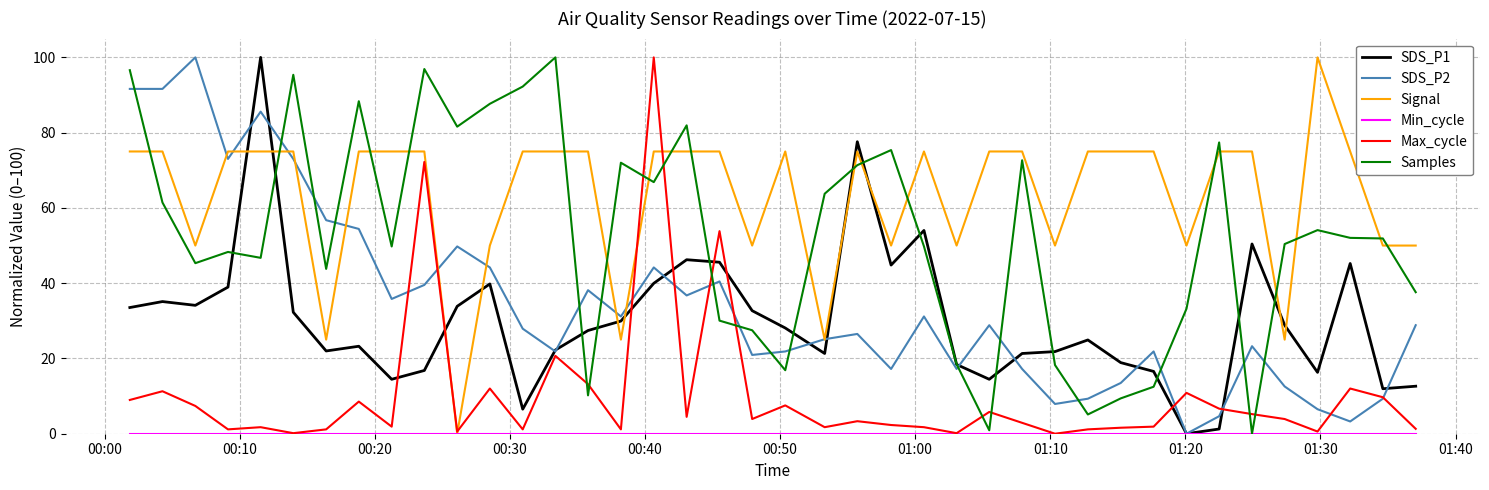

What is the maximum value for Signal?

100.0